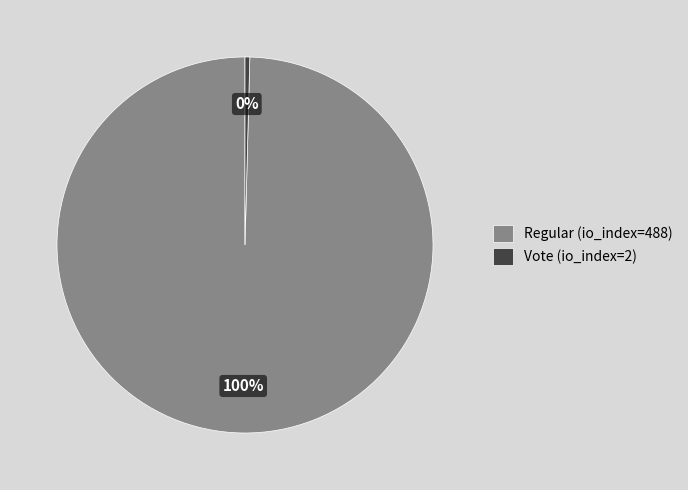

To the nearest percent, what is the combined percentage of Regular (io_index=488) and Vote (io_index=2)?

100%